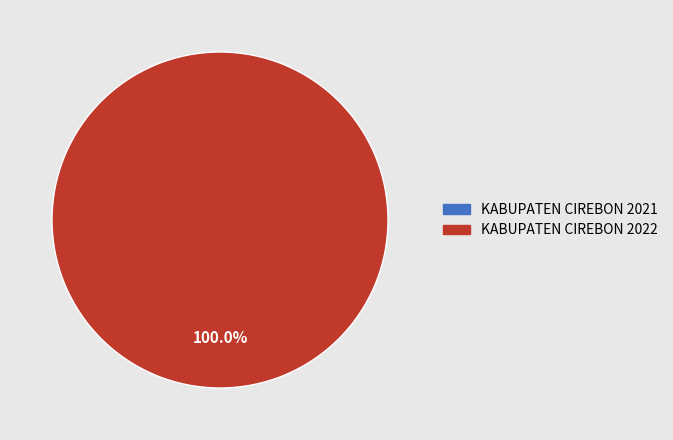

To the nearest percent, what portion does KABUPATEN CIREBON 2022 represent?

100%